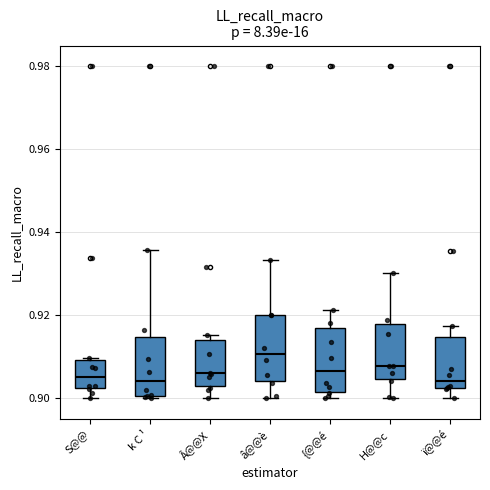

Reading left to right, read every box against the y-axis: the position of its median line, the range the box covers, and the ends of its whiskers. The values are not printed on the chart, so give them approximately, as read against the axis.

S@@: median 0.906, box 0.902 to 0.910, whiskers 0.900 to 0.910
k C ¹: median 0.904, box 0.900 to 0.914, whiskers 0.900 to 0.936
Â@@X: median 0.906, box 0.904 to 0.914, whiskers 0.900 to 0.916
â@@è: median 0.910, box 0.904 to 0.920, whiskers 0.900 to 0.934
{@@é: median 0.906, box 0.902 to 0.918, whiskers 0.900 to 0.922
H@@c: median 0.908, box 0.904 to 0.918, whiskers 0.900 to 0.930
ï@@é: median 0.904, box 0.902 to 0.914, whiskers 0.900 to 0.918